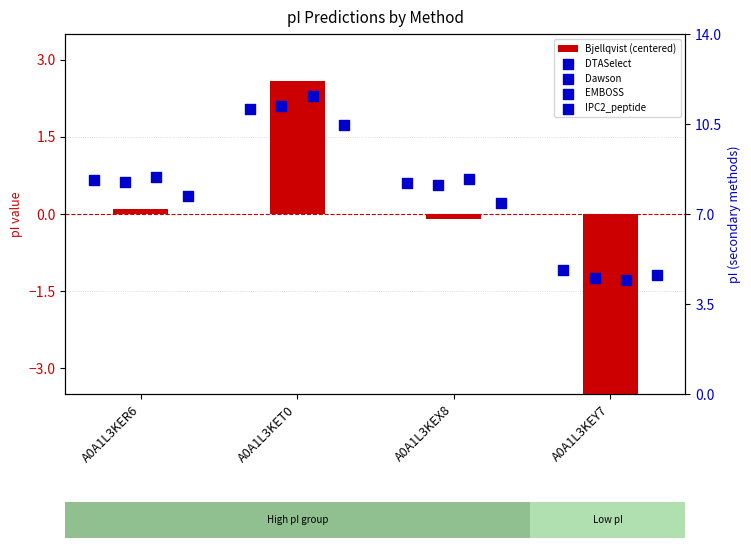

Which series reaches the minimum Y coordinate?

Bjellqvist (centered)